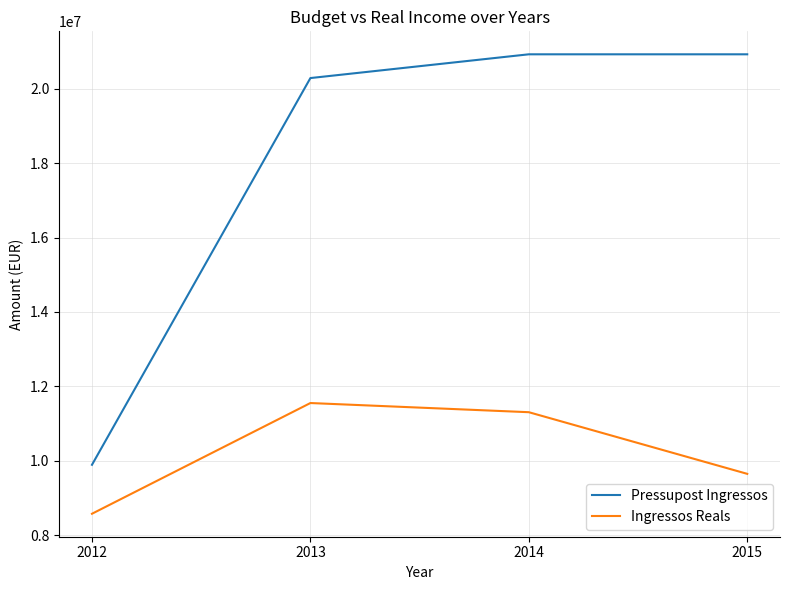

What is the greatest value displayed?

20925400.0